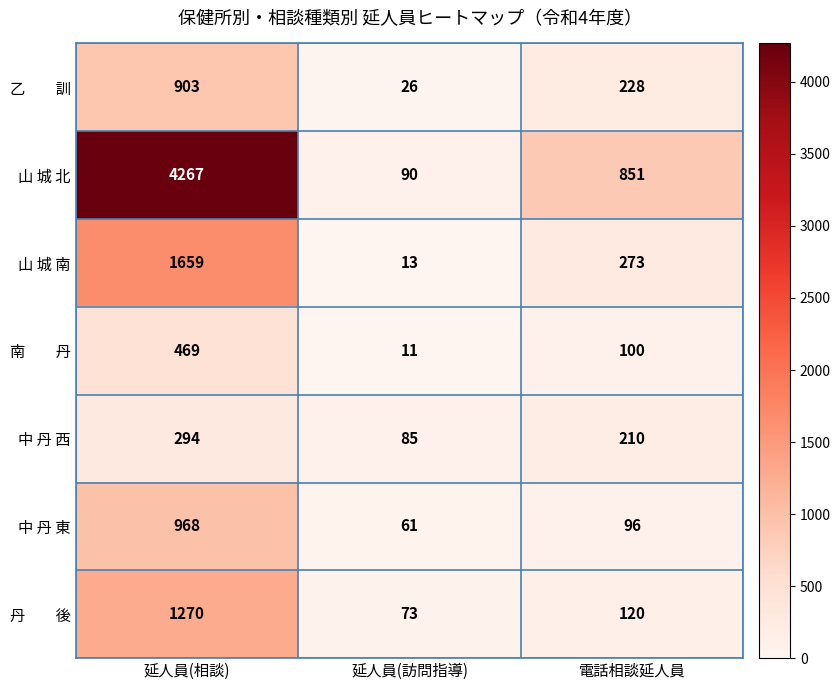

What is the spread (max minus min) of values at 電話相談延人員?

755